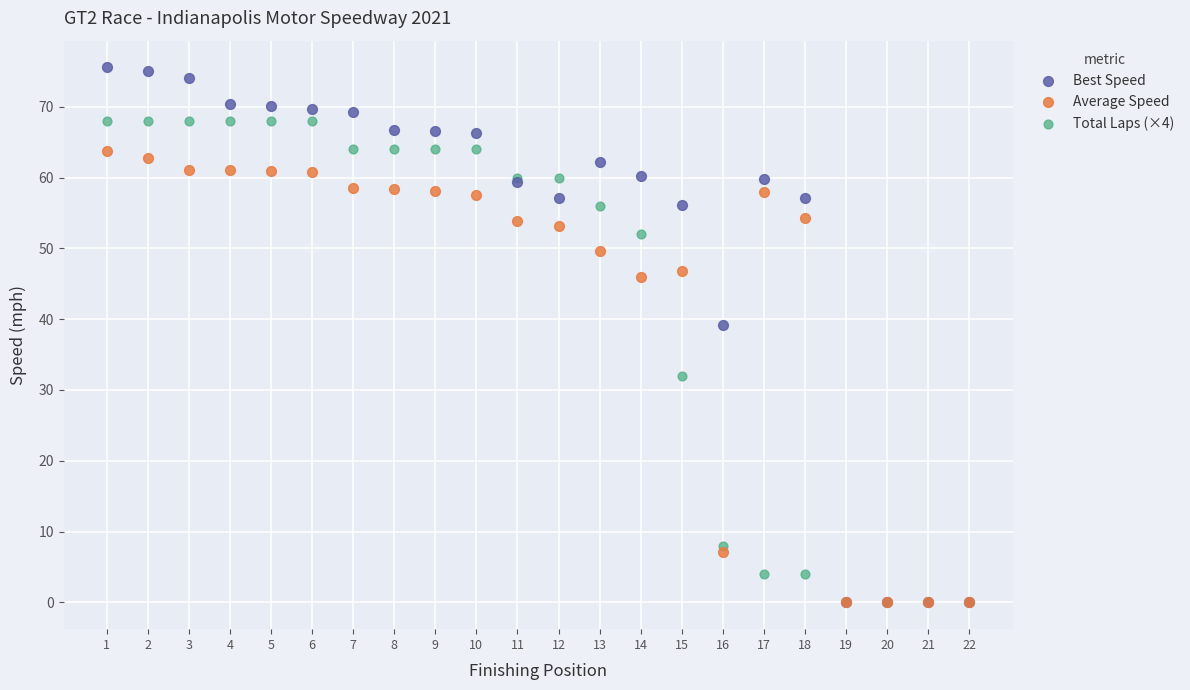

Across all series, what Y value is closest to 37?

39.2